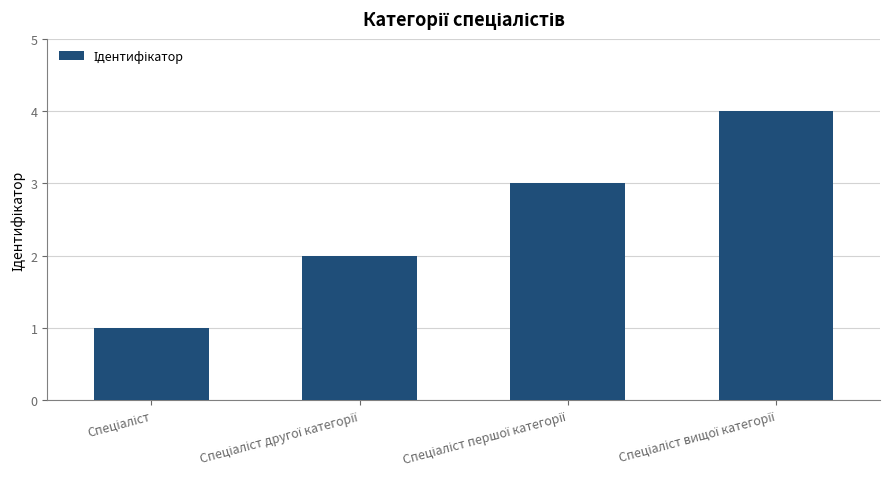

What is the sum of all values?

10